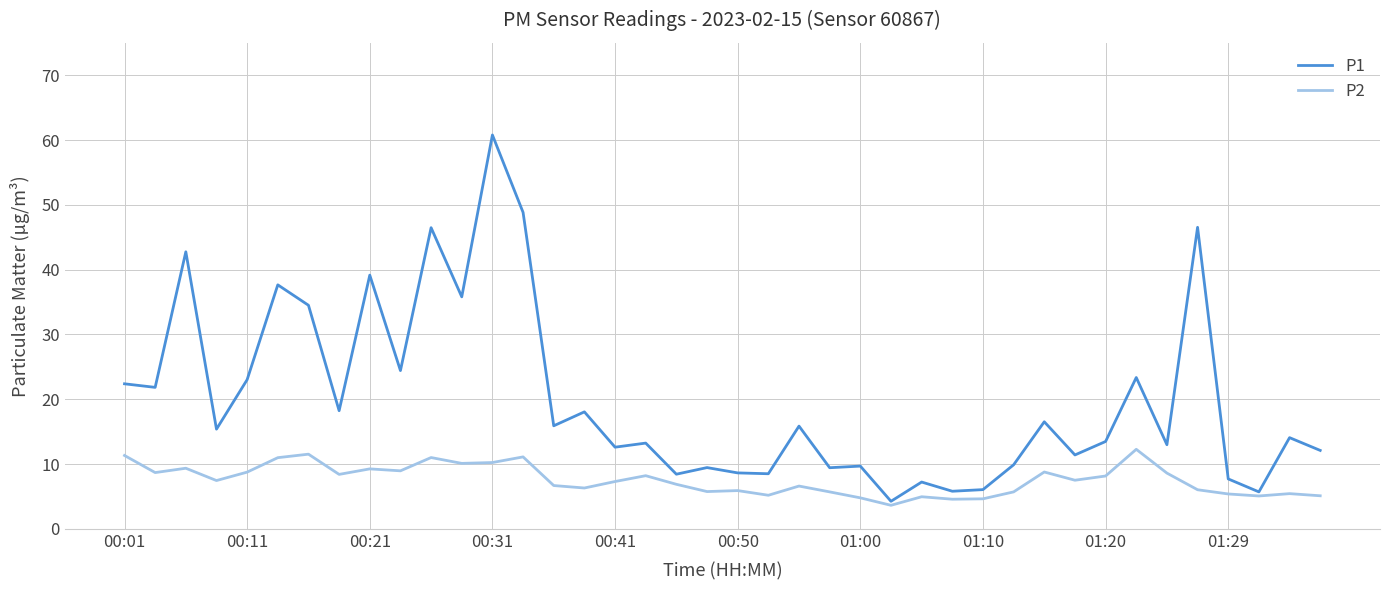

True or false: P1 and P2 cross at least once.

False